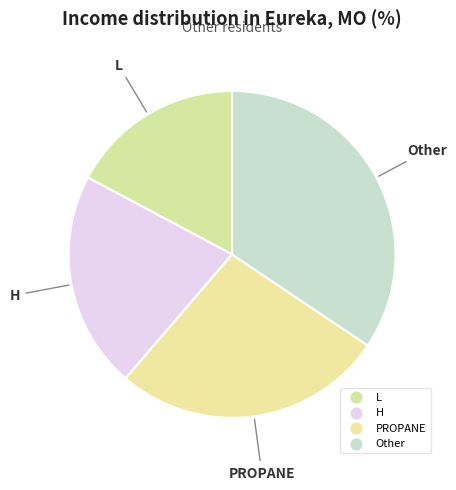

How many slices are in this pie chart?

4